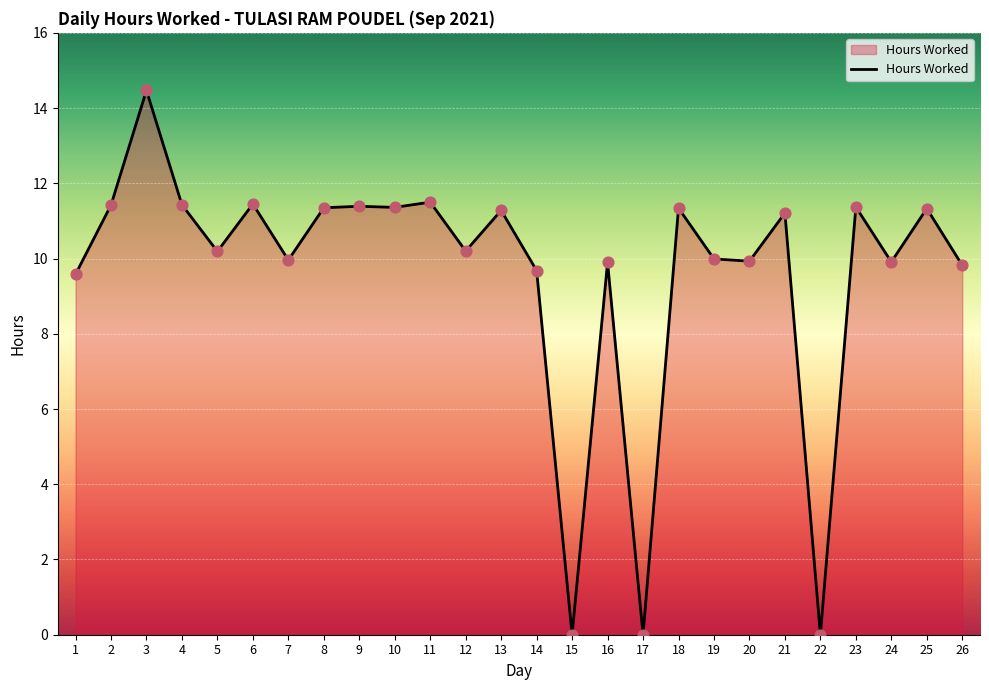

What is the change in value from 6 to 21?

-0.2